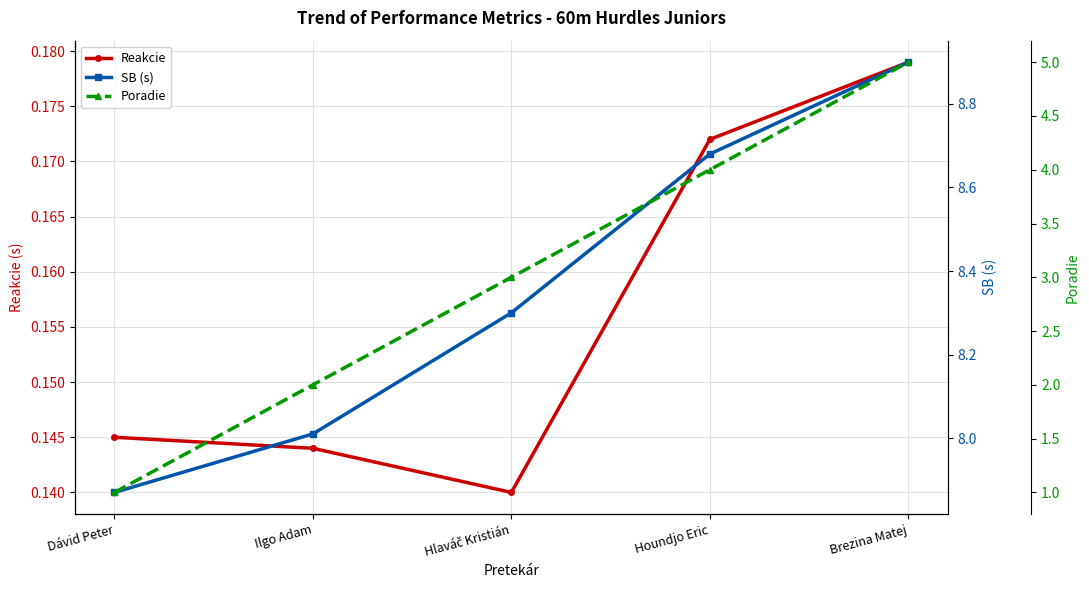

True or false: Poradie has a value of 0.7 at Ilgo Adam.

False